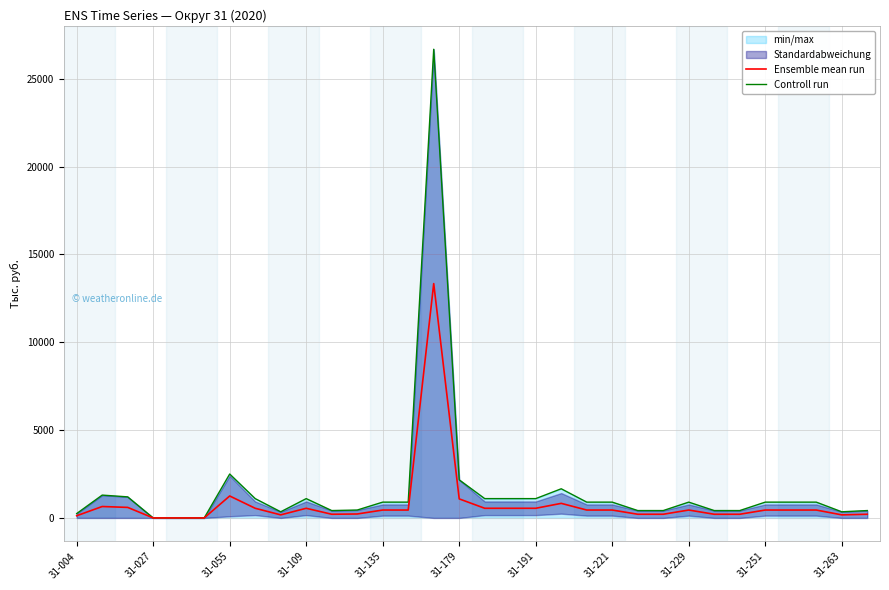

Reading right to left, list all the values displayed in this chart.

Ensemble mean run: 210.0	175.0	450.0	450.0	450.0	210.0	210.0	450.0	210.0	210.0	450.0	450.0	830.0	550.0	550.0	550.0	1084.8	13340.0	450.0	450.0	225.0	210.0	550.0	175.0	550.0	1250.0	0.0	0.0	0.0	600.0	650.0	125.0
Controll run: 420.0	350.0	900.0	900.0	900.0	420.0	420.0	900.0	420.0	420.0	900.0	900.0	1660.0	1100.0	1100.0	1100.0	2169.7	26680.0	900.0	900.0	450.0	420.0	1100.0	350.0	1100.0	2500.0	0.0	0.0	0.0	1200.0	1300.0	250.0